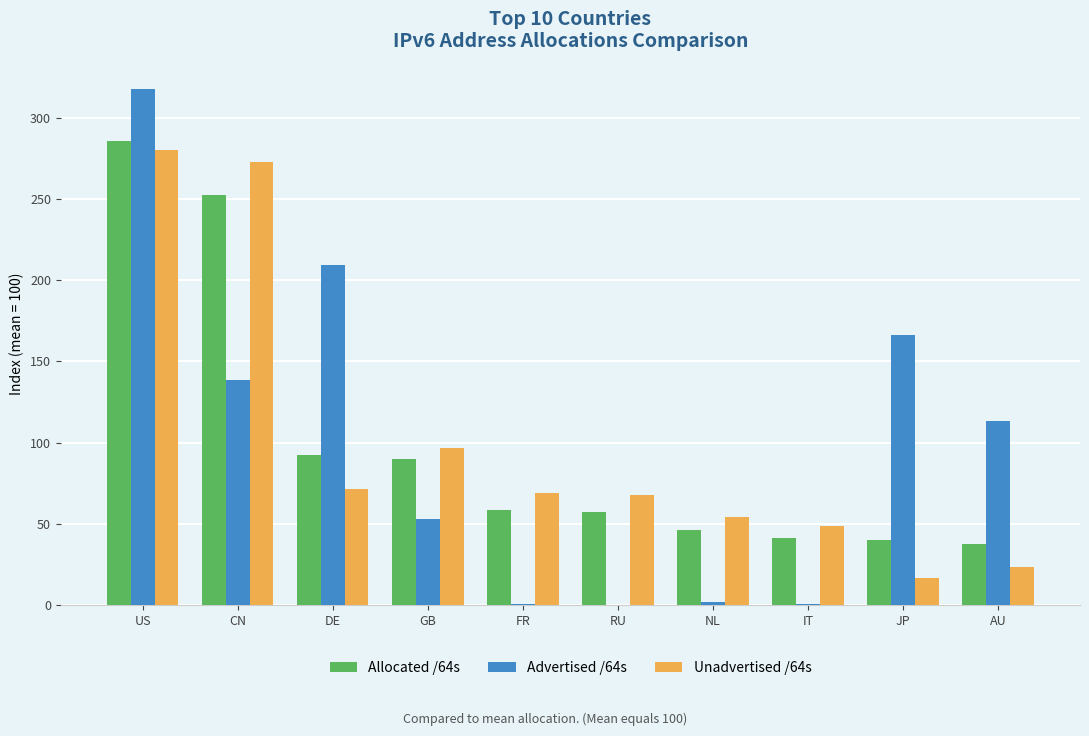

Is it true that Allocated /64s equals 40.9 at IT?

True